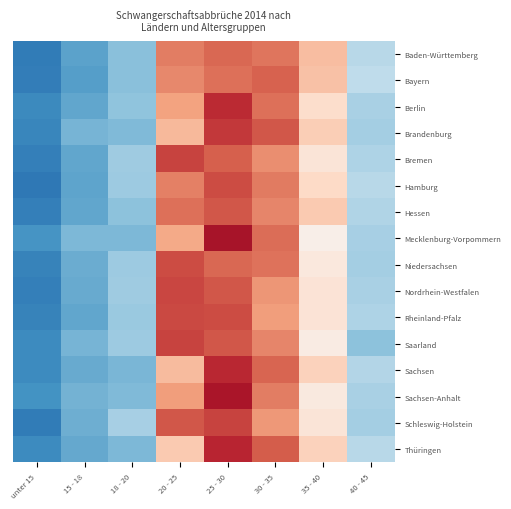

Reading right to left, list all the values displayed in this chart.

Baden-Württemberg: 40 - 45=-0.6	35 - 40=0.6	30 - 35=1.1	25 - 30=1.1	20 - 25=1.0	18 - 20=-0.8	15 - 18=-1.1	unter 15=-1.4
Bayern: 40 - 45=-0.5	35 - 40=0.6	30 - 35=1.2	25 - 30=1.1	20 - 25=1.0	18 - 20=-0.8	15 - 18=-1.1	unter 15=-1.4
Berlin: 40 - 45=-0.6	35 - 40=0.4	30 - 35=1.1	25 - 30=1.5	20 - 25=0.8	18 - 20=-0.8	15 - 18=-1.0	unter 15=-1.3
Brandenburg: 40 - 45=-0.7	35 - 40=0.5	30 - 35=1.2	25 - 30=1.4	20 - 25=0.6	18 - 20=-0.9	15 - 18=-0.9	unter 15=-1.3
Bremen: 40 - 45=-0.6	35 - 40=0.3	30 - 35=0.9	25 - 30=1.2	20 - 25=1.3	18 - 20=-0.7	15 - 18=-1.0	unter 15=-1.4
Hamburg: 40 - 45=-0.6	35 - 40=0.4	30 - 35=1.0	25 - 30=1.3	20 - 25=1.0	18 - 20=-0.7	15 - 18=-1.1	unter 15=-1.4
Hessen: 40 - 45=-0.6	35 - 40=0.5	30 - 35=1.0	25 - 30=1.2	20 - 25=1.1	18 - 20=-0.8	15 - 18=-1.0	unter 15=-1.4
Mecklenburg-Vorpommern: 40 - 45=-0.7	35 - 40=0.1	30 - 35=1.1	25 - 30=1.6	20 - 25=0.8	18 - 20=-0.9	15 - 18=-0.9	unter 15=-1.2
Niedersachsen: 40 - 45=-0.7	35 - 40=0.2	30 - 35=1.1	25 - 30=1.1	20 - 25=1.3	18 - 20=-0.7	15 - 18=-1.0	unter 15=-1.3
Nordrhein-Westfalen: 40 - 45=-0.7	35 - 40=0.3	30 - 35=0.9	25 - 30=1.2	20 - 25=1.3	18 - 20=-0.7	15 - 18=-1.0	unter 15=-1.4
Rheinland-Pfalz: 40 - 45=-0.6	35 - 40=0.3	30 - 35=0.8	25 - 30=1.3	20 - 25=1.3	18 - 20=-0.7	15 - 18=-1.0	unter 15=-1.3
Saarland: 40 - 45=-0.8	35 - 40=0.2	30 - 35=1.0	25 - 30=1.2	20 - 25=1.4	18 - 20=-0.7	15 - 18=-0.9	unter 15=-1.3
Sachsen: 40 - 45=-0.6	35 - 40=0.5	30 - 35=1.2	25 - 30=1.5	20 - 25=0.6	18 - 20=-0.9	15 - 18=-1.0	unter 15=-1.3
Sachsen-Anhalt: 40 - 45=-0.7	35 - 40=0.2	30 - 35=1.0	25 - 30=1.6	20 - 25=0.8	18 - 20=-0.9	15 - 18=-1.0	unter 15=-1.2
Schleswig-Holstein: 40 - 45=-0.7	35 - 40=0.3	30 - 35=0.9	25 - 30=1.4	20 - 25=1.2	18 - 20=-0.7	15 - 18=-1.0	unter 15=-1.4
Thüringen: 40 - 45=-0.6	35 - 40=0.5	30 - 35=1.2	25 - 30=1.5	20 - 25=0.5	18 - 20=-0.9	15 - 18=-1.0	unter 15=-1.3